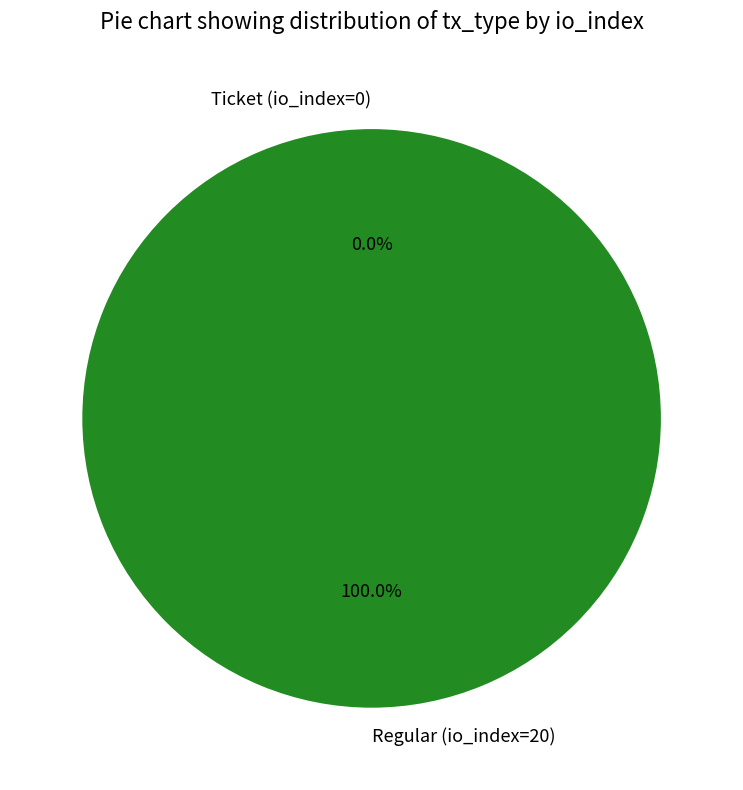

How many segments does this pie chart have?

2